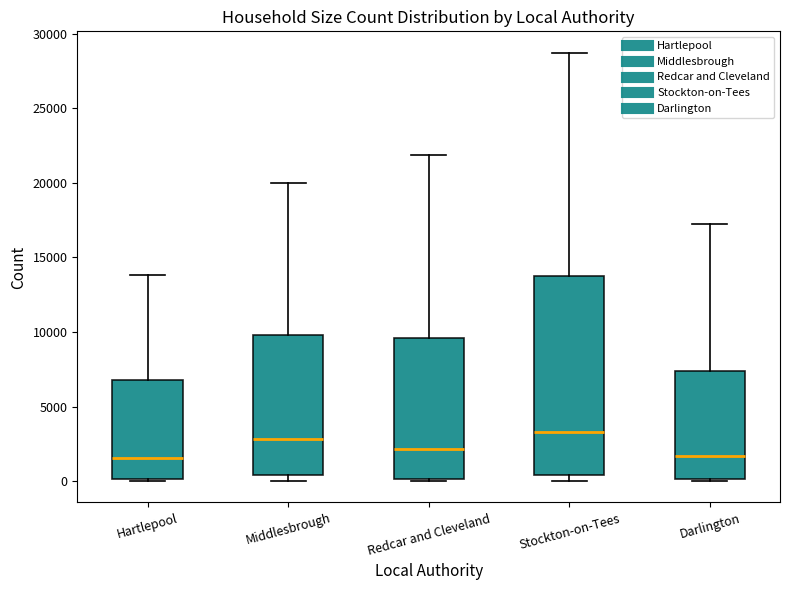

Where is the lower edge of the box for Redcar and Cleveland on the y-axis? The values are not printed on the chart, so give them approximately, as read against the axis.

0